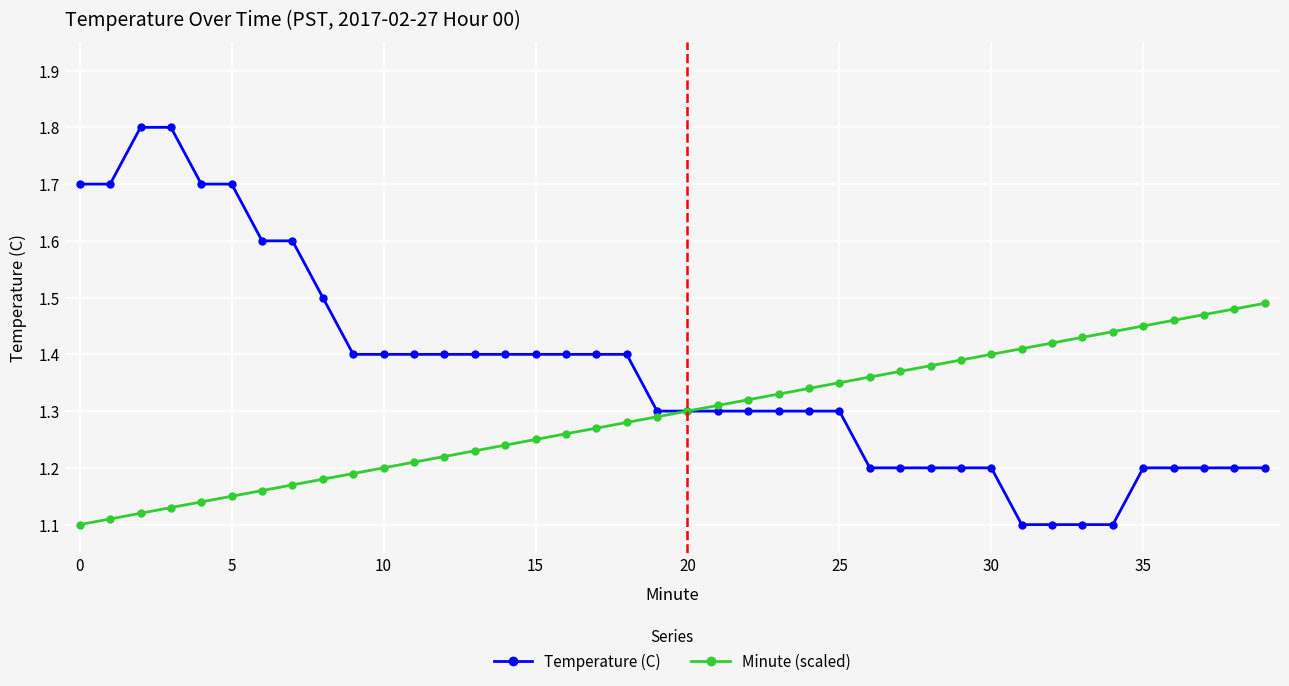

Which series has the largest total across all categories?

Temperature (C)